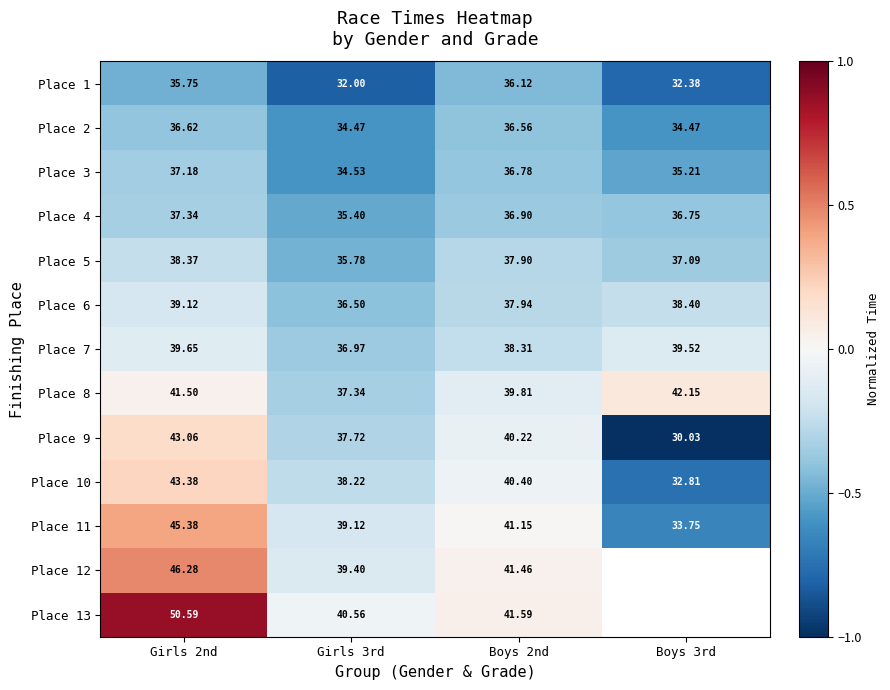

The Place 11 series shows -0.1 at Girls 3rd. True or false?

False